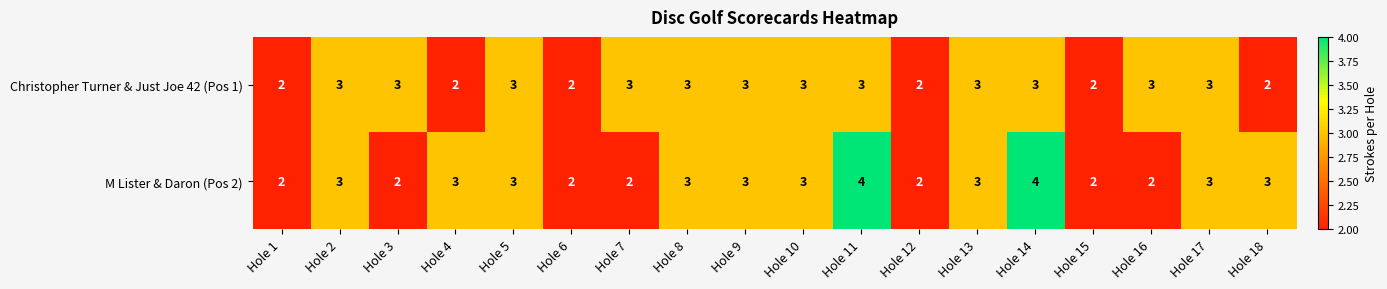

Which series has the widest spread of values?

M Lister & Daron (Pos 2)